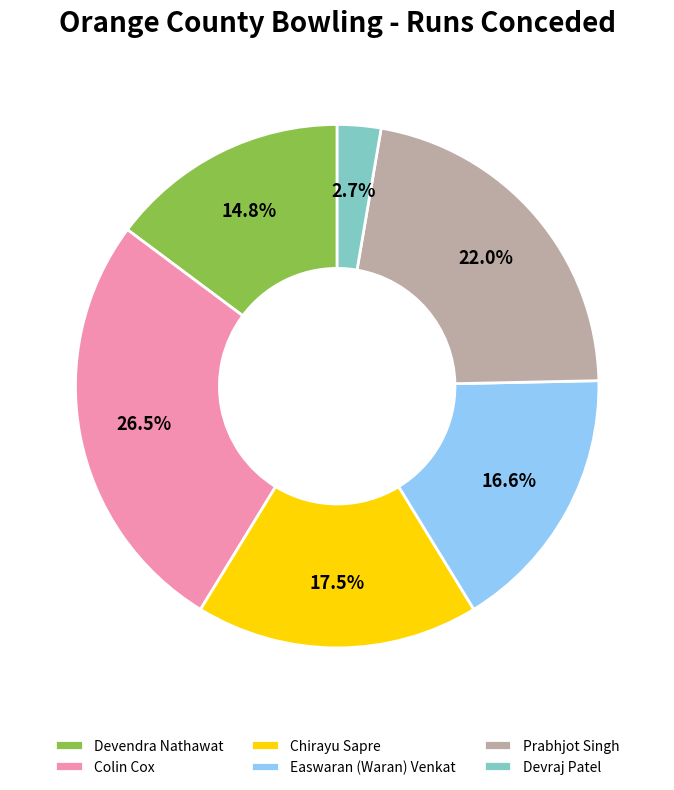

Which category has the biggest portion of the pie?

Colin Cox